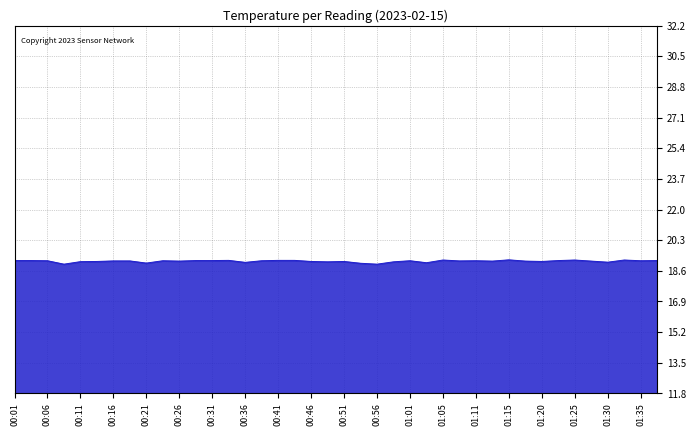

What is the minimum value shown in the chart?

19.0